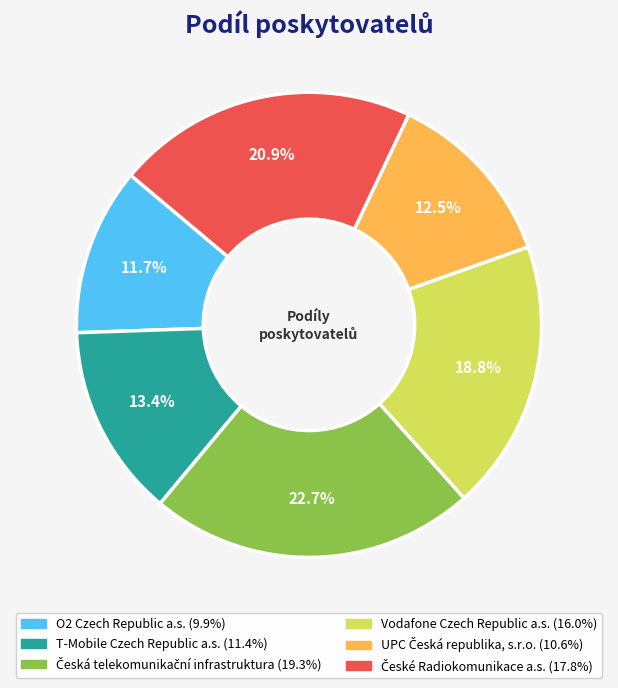

Which slice is the smallest?

O2 Czech Republic a.s.